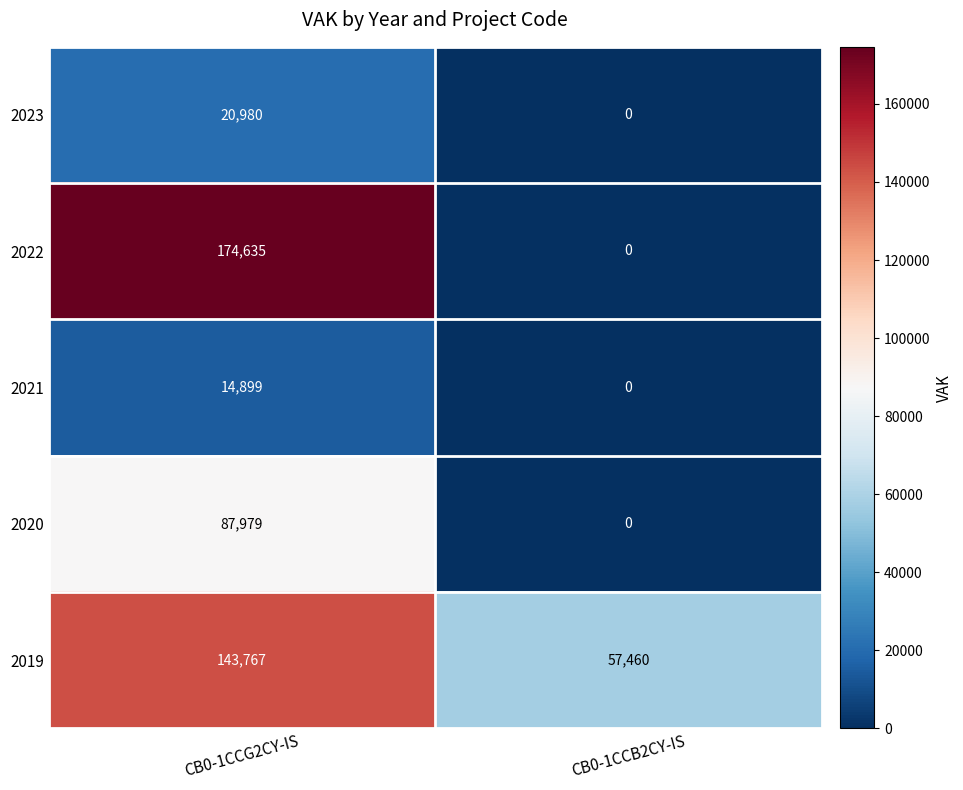

The value of 2019 at CB0-1CCB2CY-IS is 19118. True or false?

False